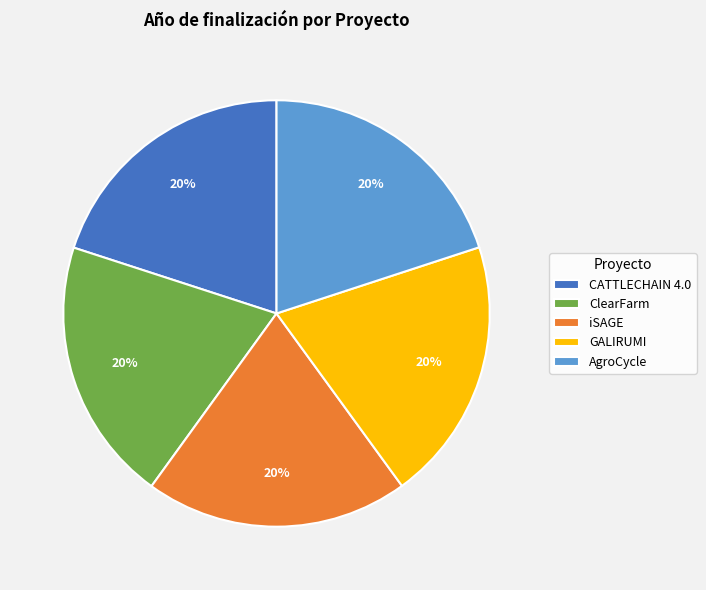

Approximately how many times larger is the value at iSAGE compared to ClearFarm?

1.0